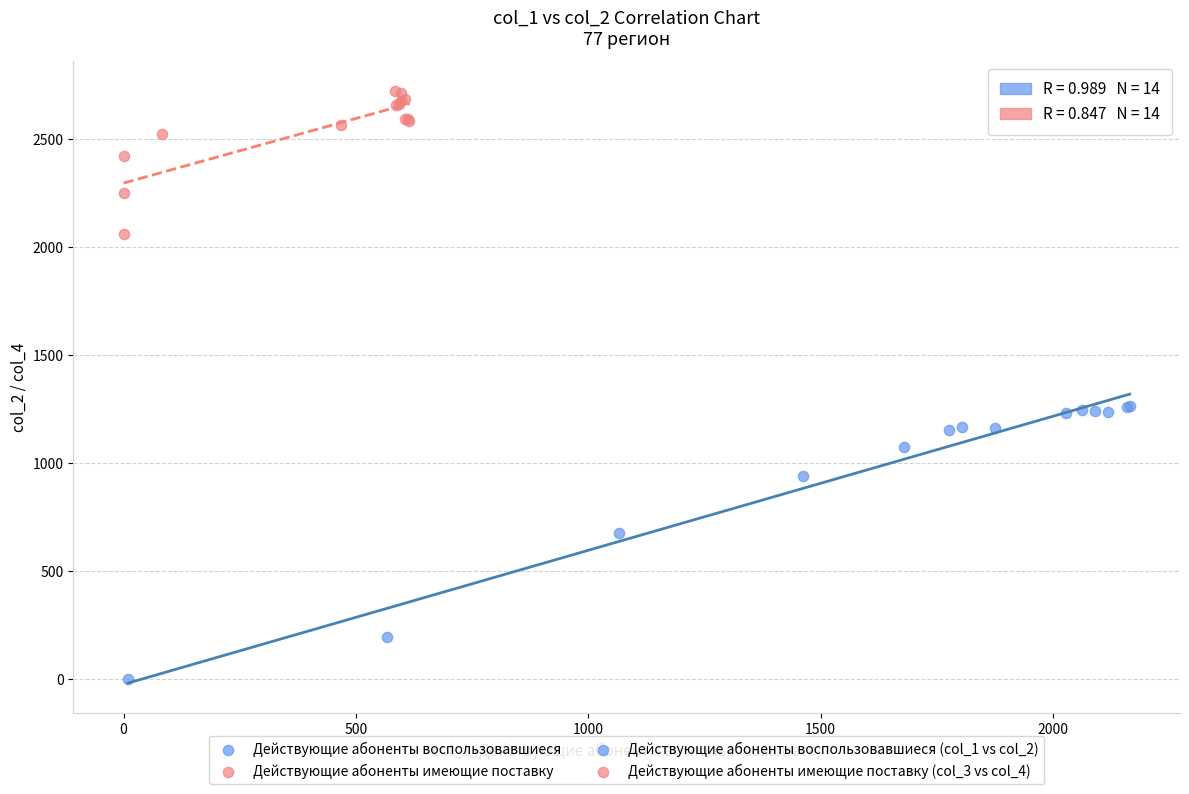

Which series has the largest Y range (max minus min)?

Действующие абоненты воспользовавшиеся